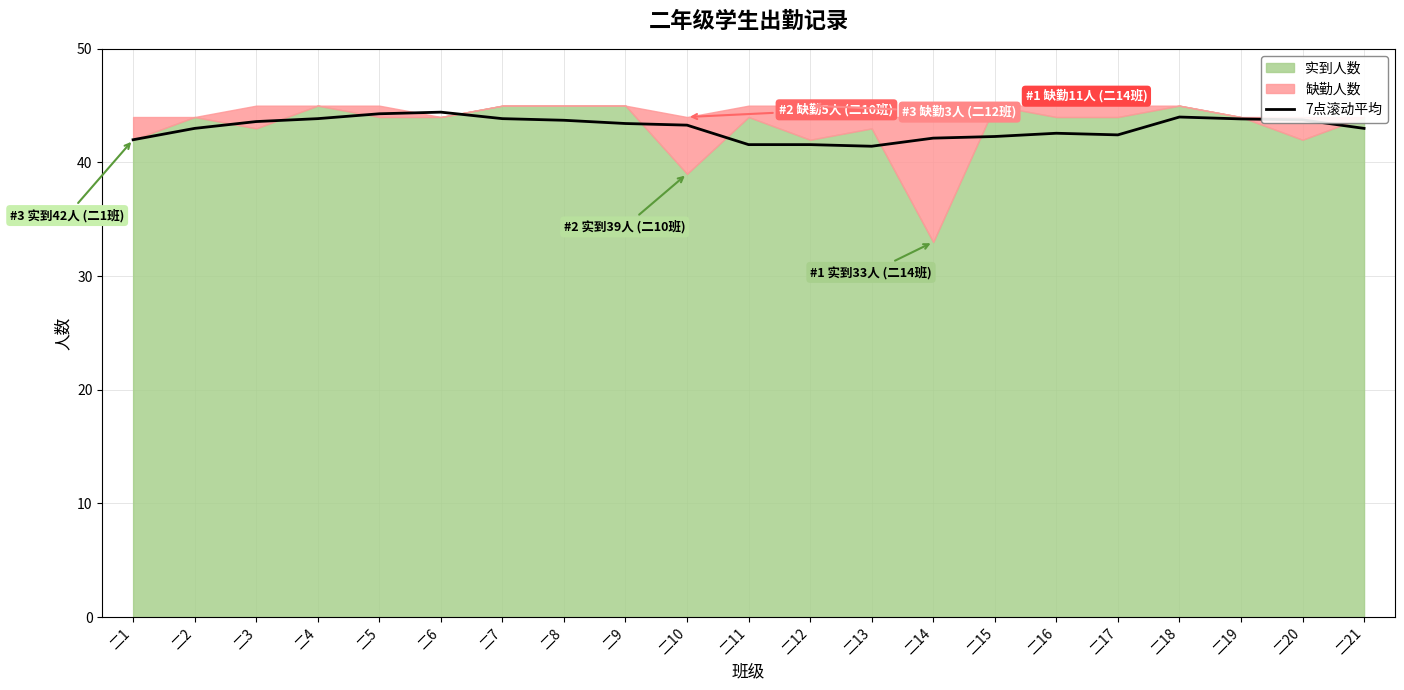

What is the value of the 16th point from the left?

42.6